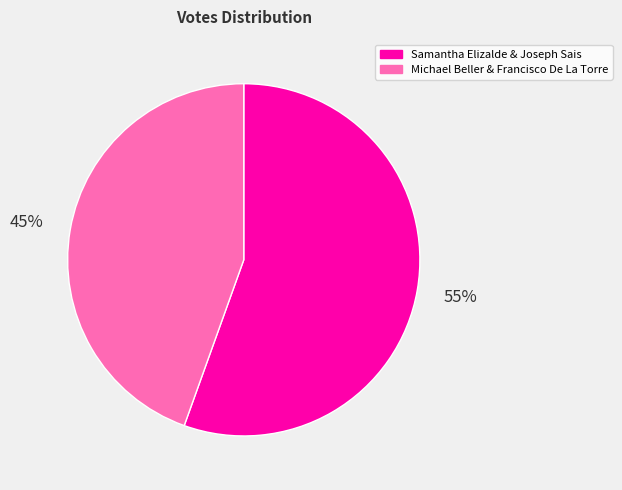

Between Michael Beller & Francisco De La Torre and Samantha Elizalde & Joseph Sais, which is larger?

Samantha Elizalde & Joseph Sais